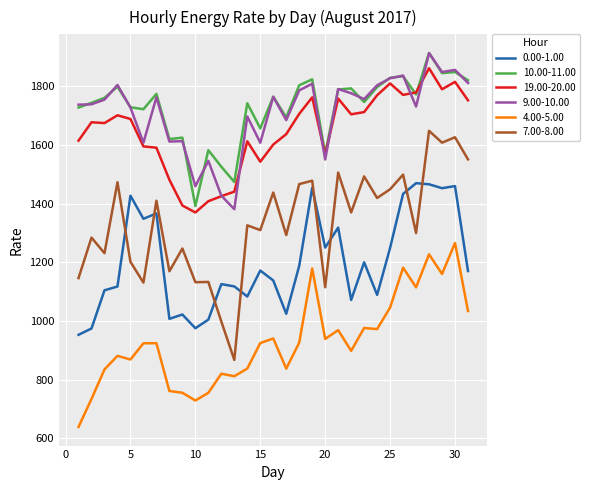

True or false: 4.00-5.00 and 0.00-1.00 intersect in this chart.

False